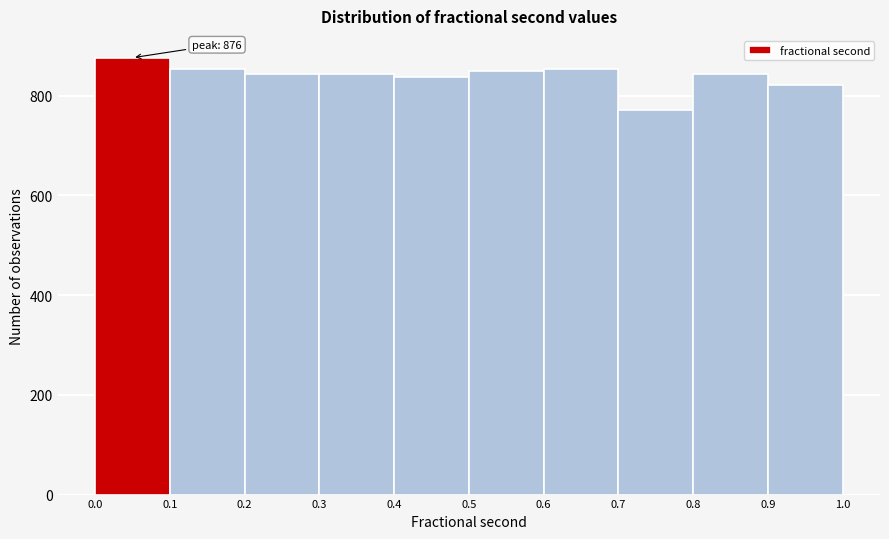

Over which range of the x-axis is the bar tallest?

0.0 to 0.1